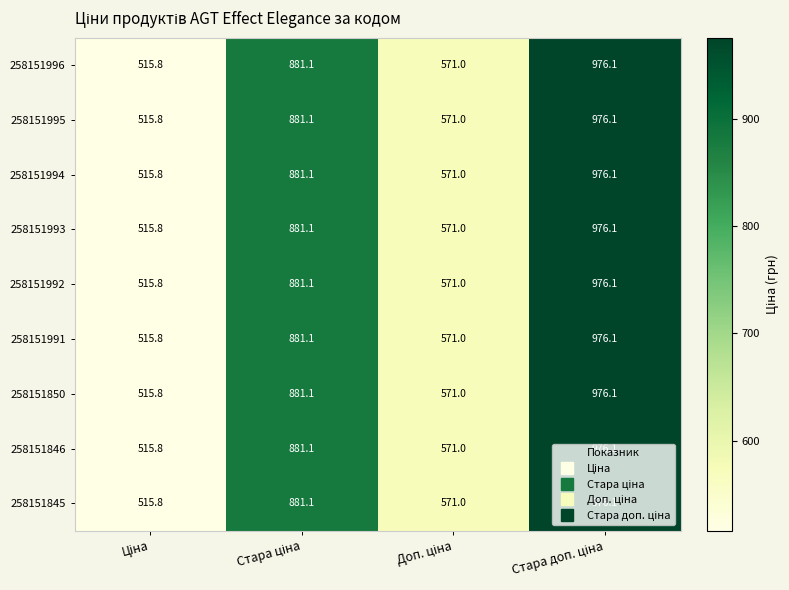

What is the difference between the maximum and minimum values in the 258151992 series?

460.3